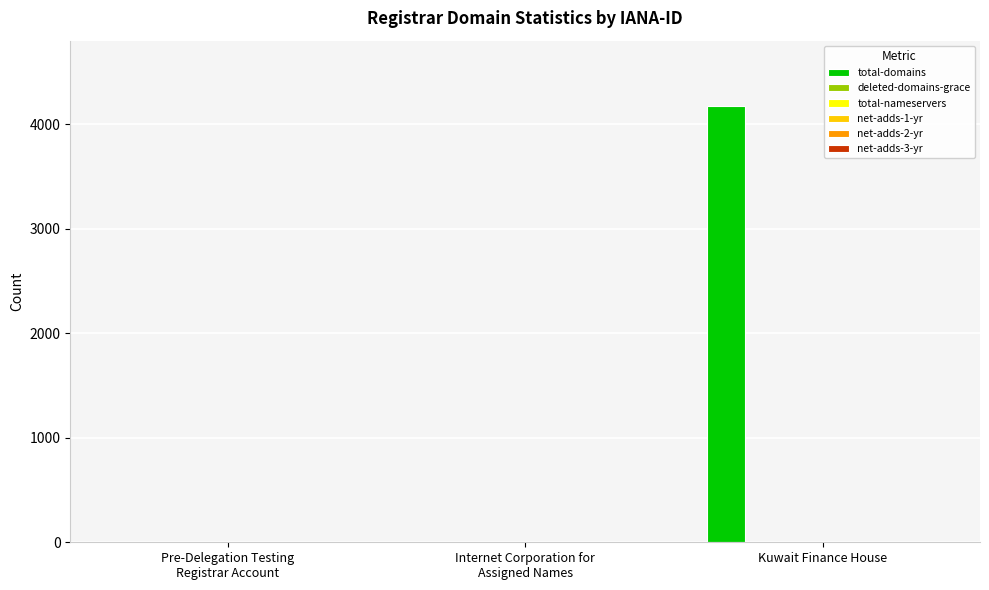

What is the sum of all total-domains values?

4172